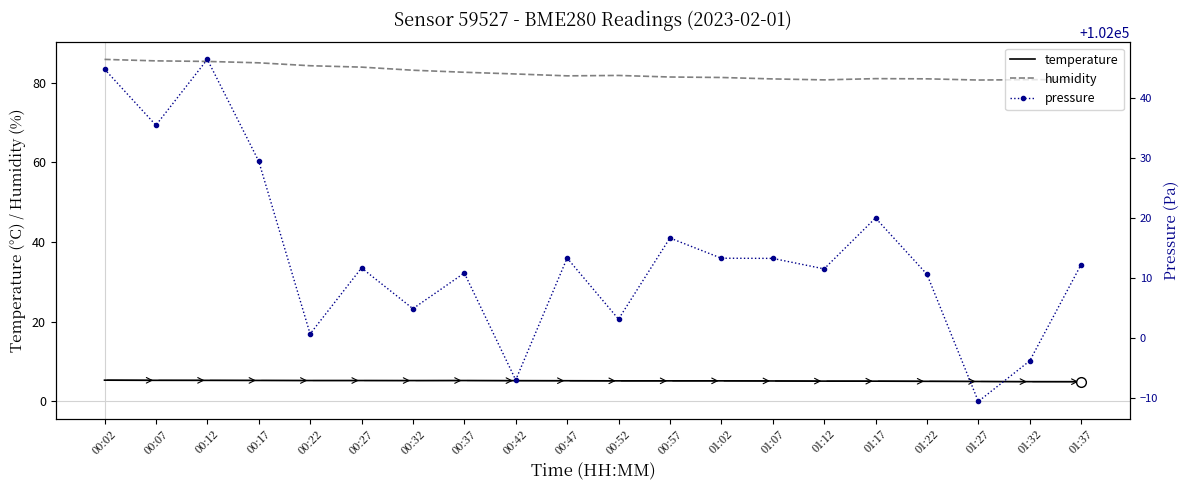

What is the sum of all pressure values?

2040277.3